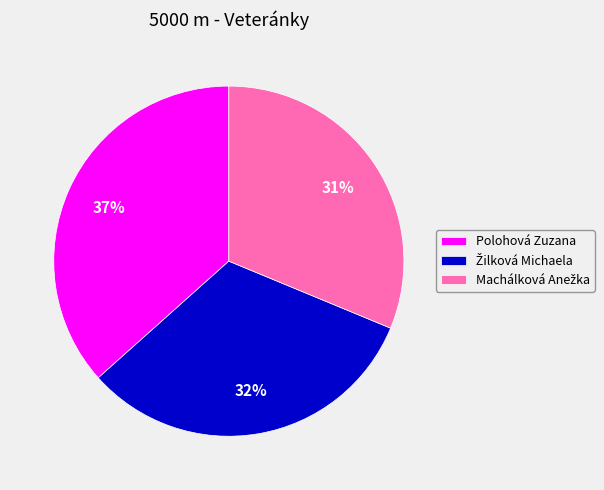

To the nearest percent, what percentage of the pie is Polohová Zuzana?

37%